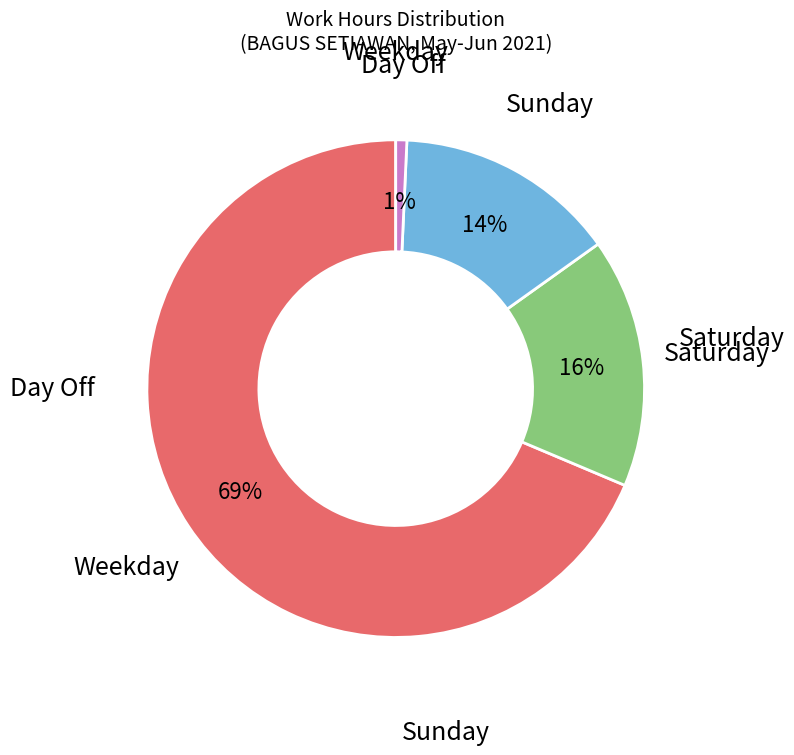

Is there a majority slice in this chart?

Yes